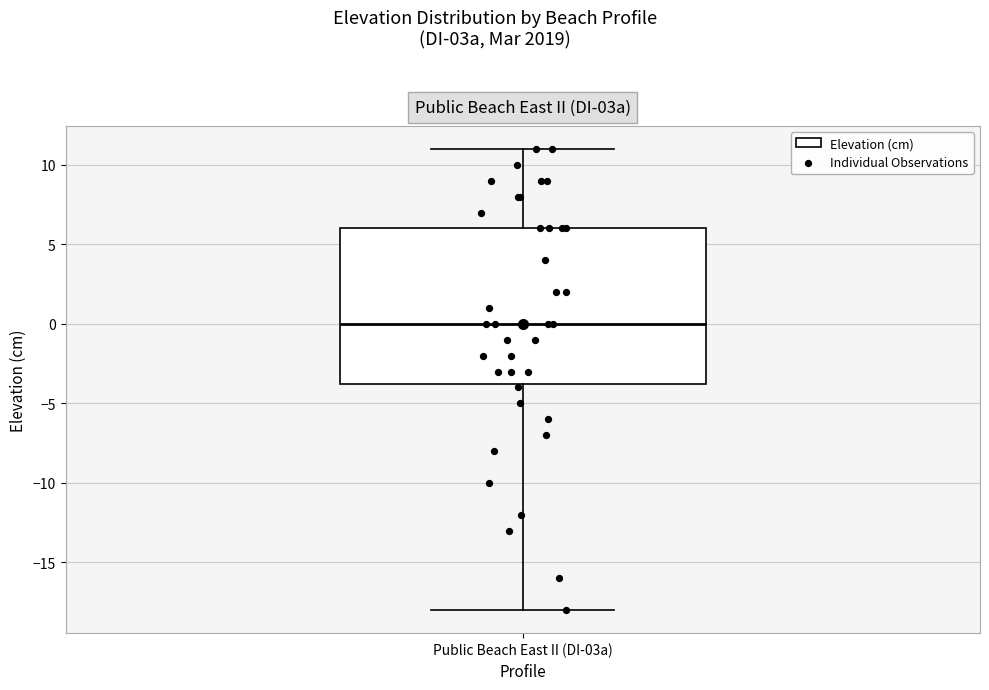

Where is the upper edge of the box for Public Beach East II (DI-03a) on the y-axis? The values are not printed on the chart, so give them approximately, as read against the axis.

6.0